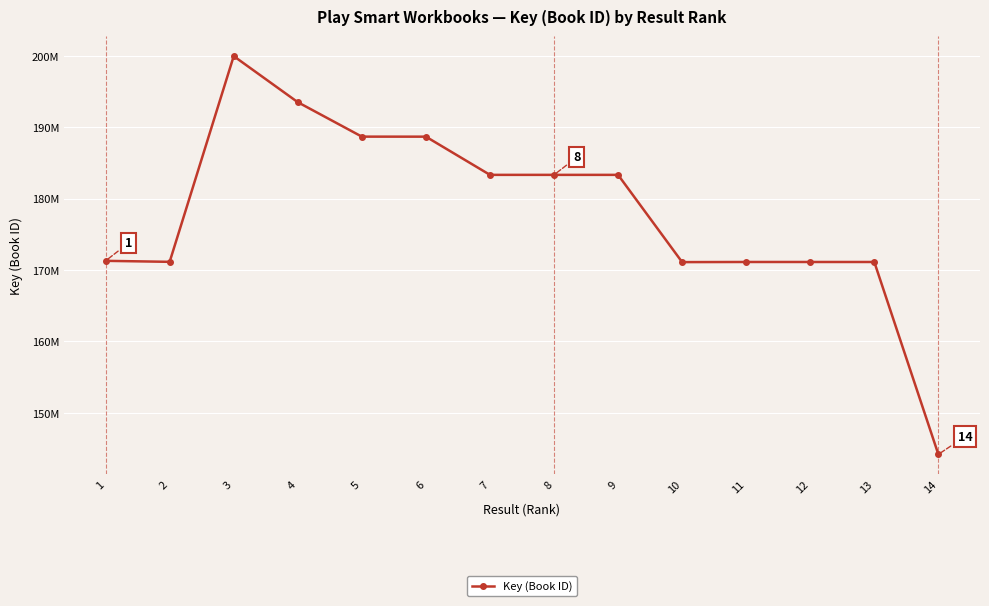

What is the smallest value displayed?

144175683